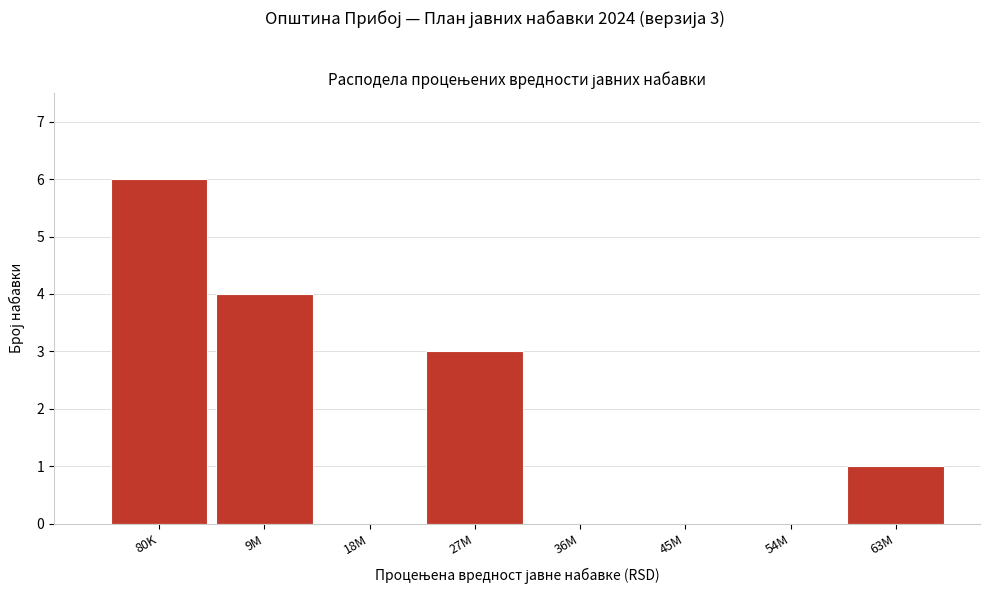

Reading left to right, transcribe all the data shown in this chart.

80K=6	9M=4	18M=0	27M=3	36M=0	45M=0	54M=0	63M=1